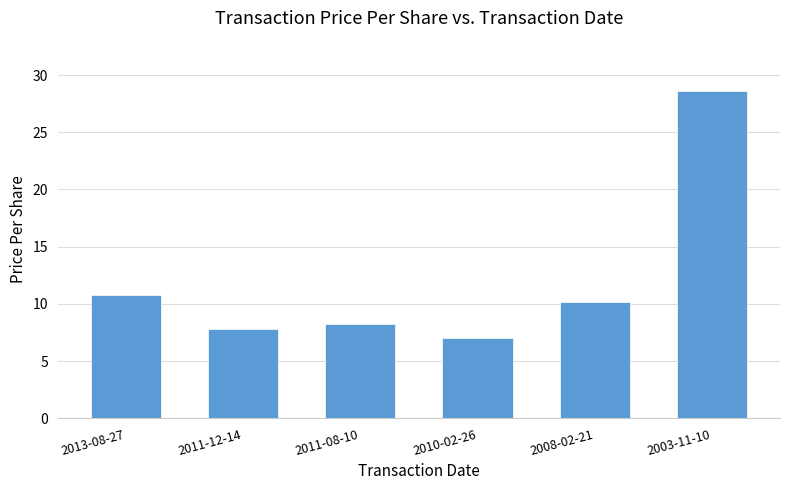

At which label is the value closest to 17?

2013-08-27